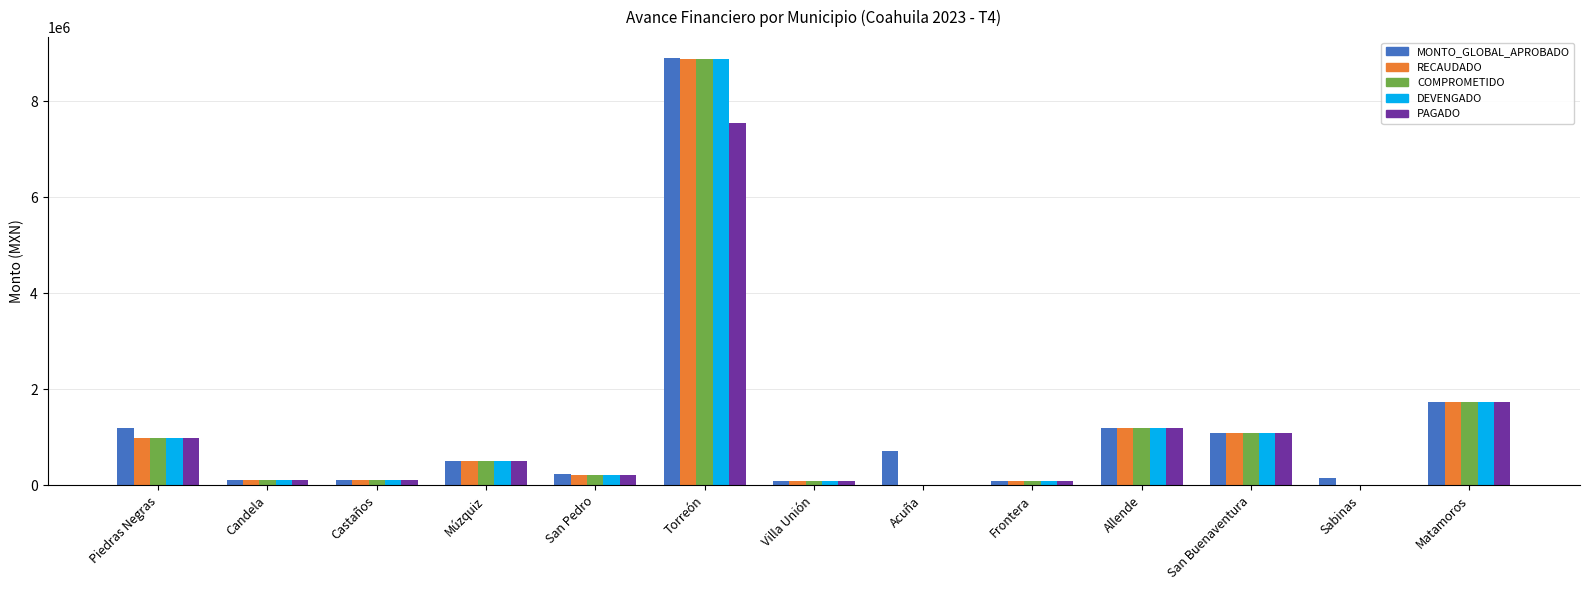

Is it true that RECAUDADO equals -3216036.6 at Sabinas?

False